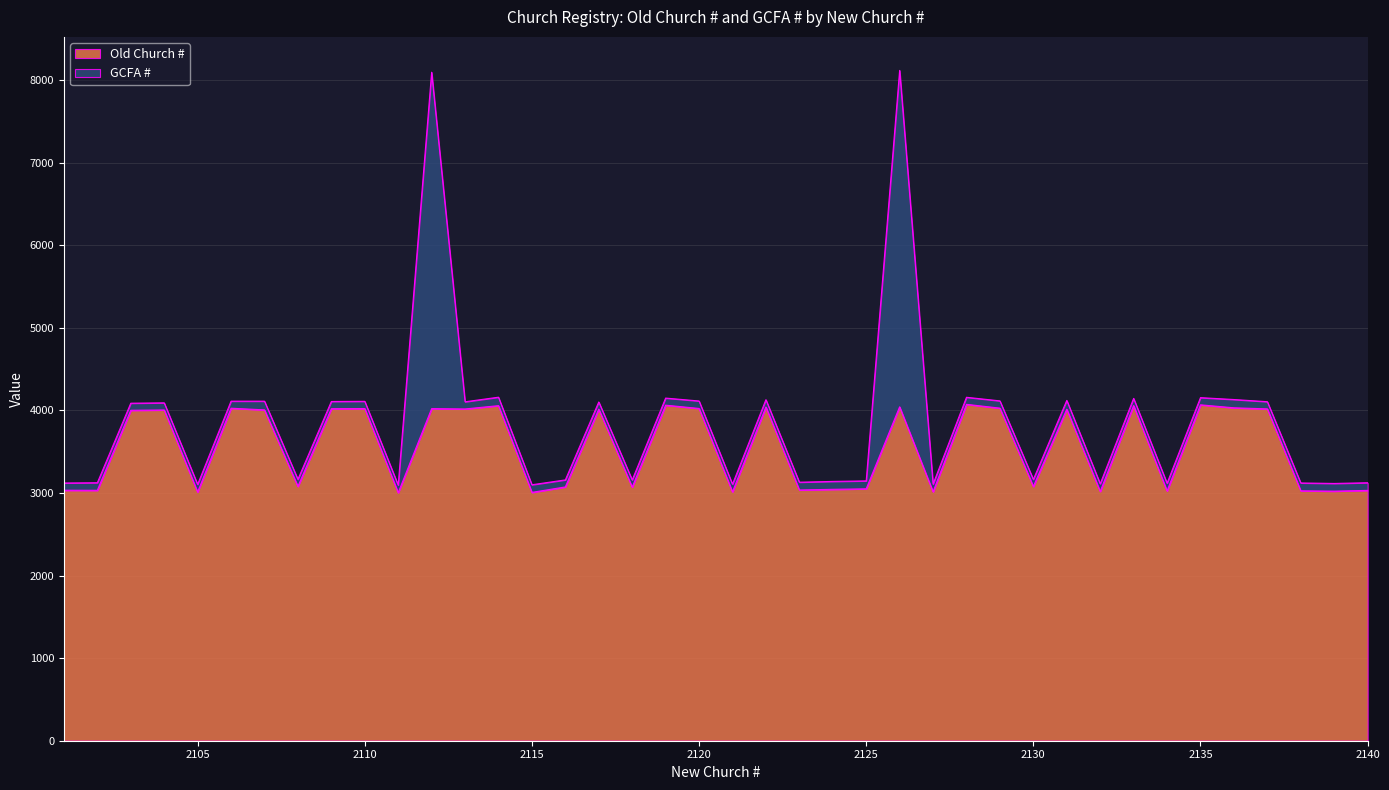

What is the value of the 28th point from the left?

4073